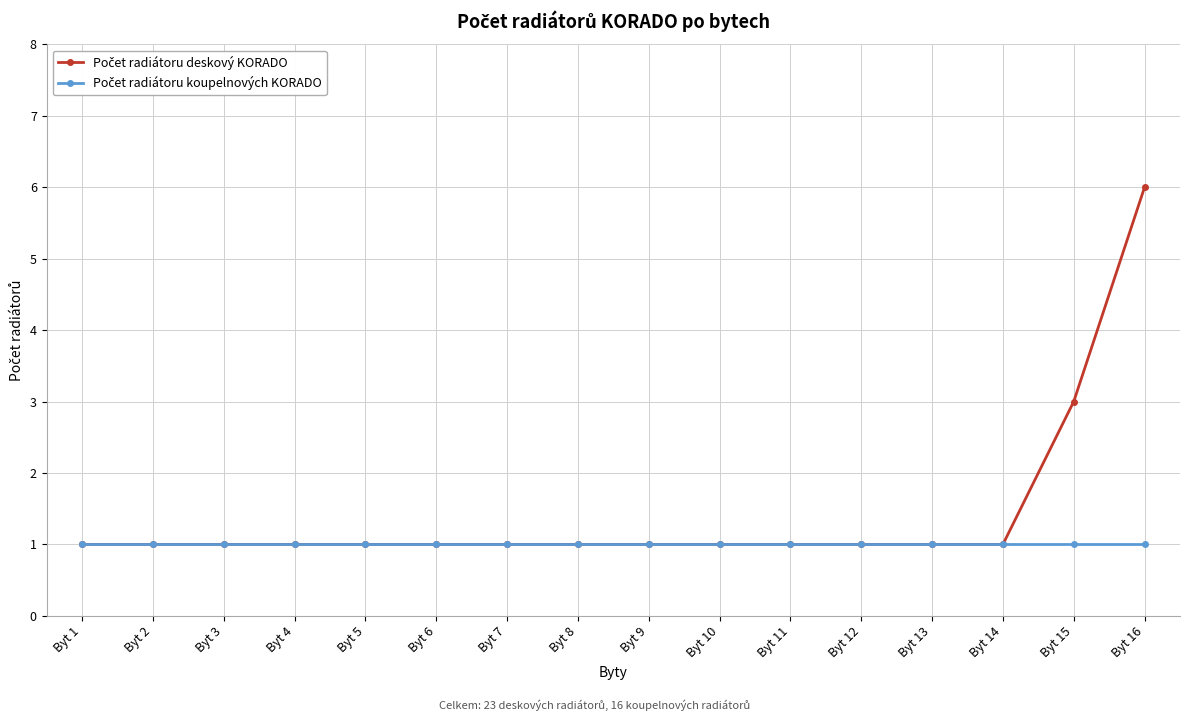

What is the total value across all series at Byt 6?

2